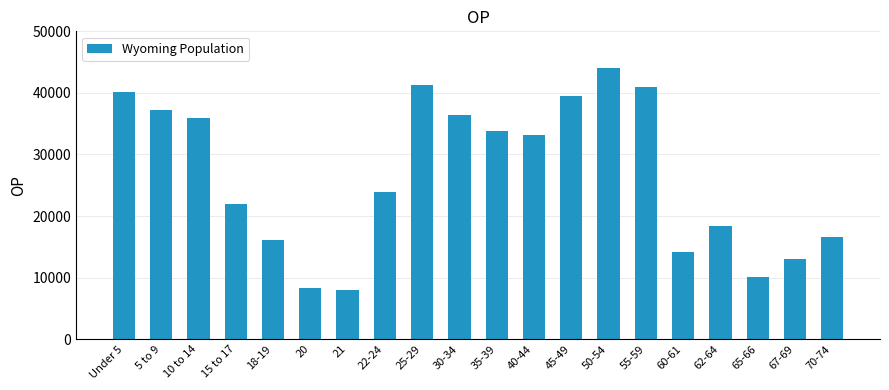

Reading right to left, transcribe all the data shown in this chart.

70-74=16594	67-69=12940	65-66=10034	62-64=18444	60-61=14123	55-59=40946	50-54=44105	45-49=39472	40-44=33105	35-39=33861	30-34=36373	25-29=41276	22-24=23967	21=7974	20=8377	18-19=16111	15 to 17=22031	10 to 14=35955	5 to 9=37213	Under 5=40203